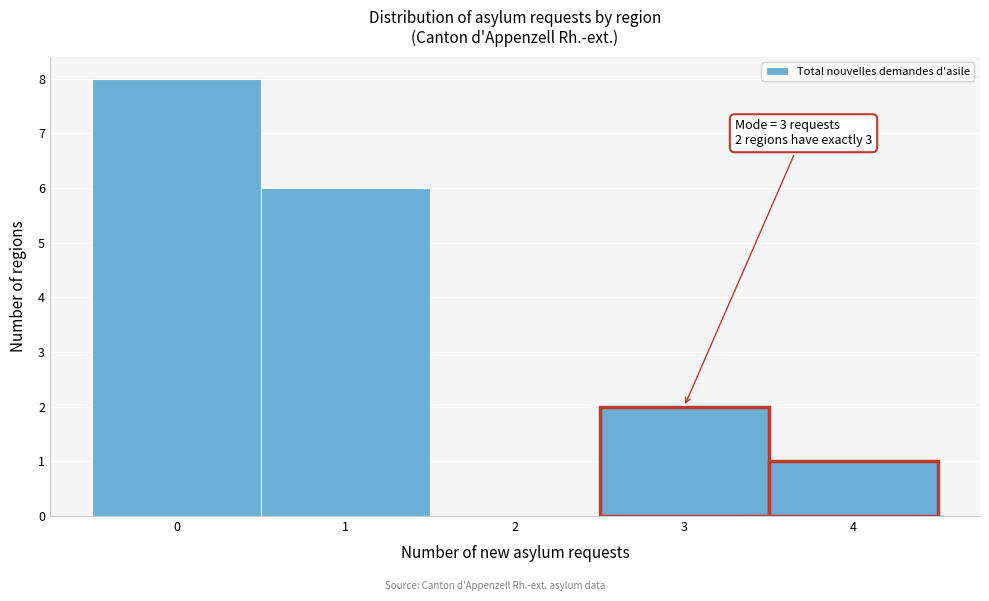

Over which range of the x-axis is the bar tallest?

-0.5 to 0.5